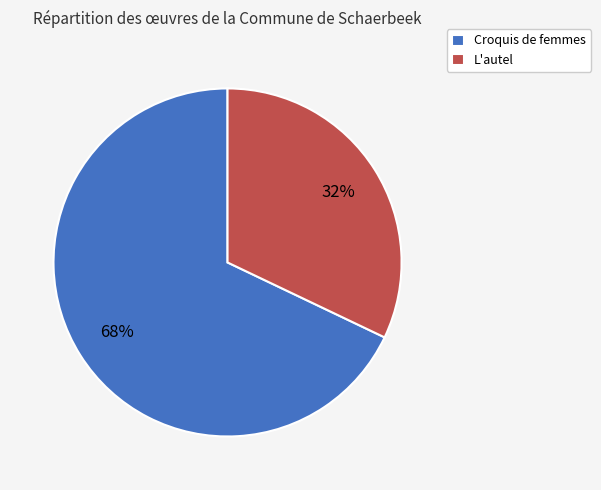

What is the ratio of the value at L'autel to the value at Croquis de femmes?

0.5